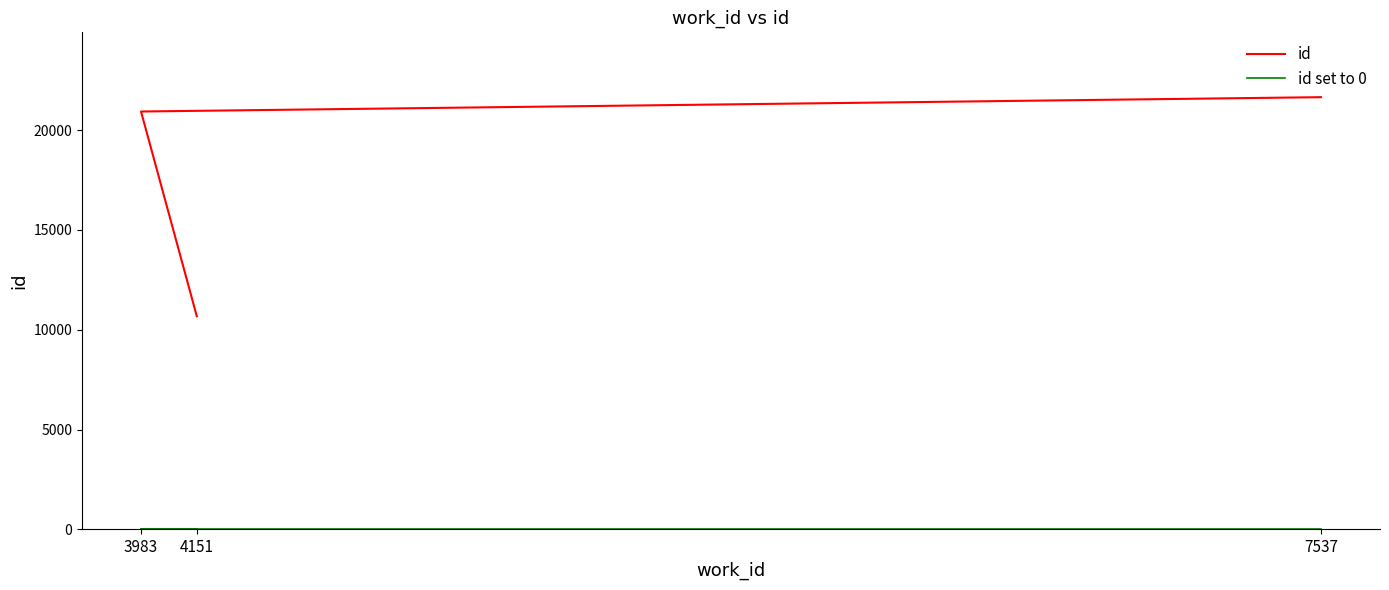

At which category is the sum across all series the highest?

7537